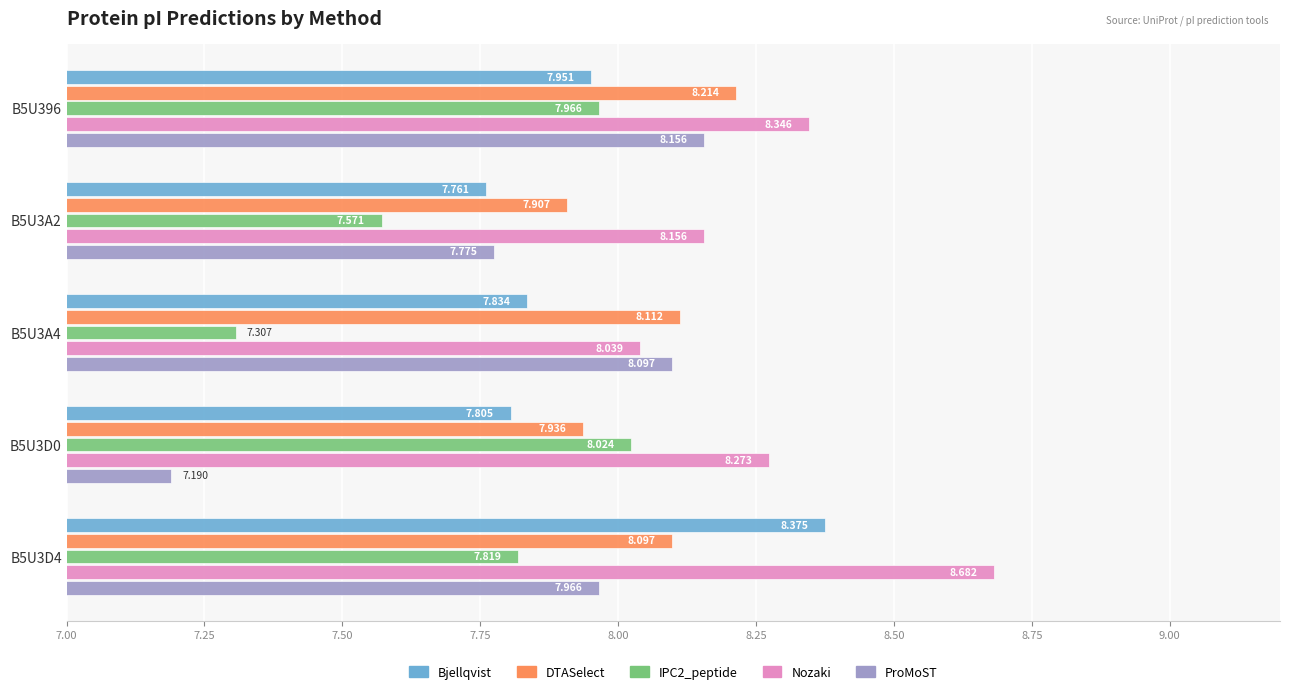

Which series has the widest spread of values?

ProMoST